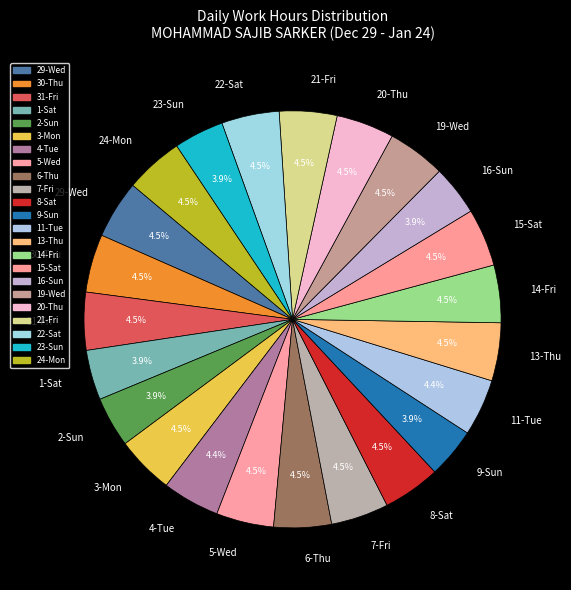

Approximately how many times larger is the value at 11-Tue compared to 22-Sat?

1.0